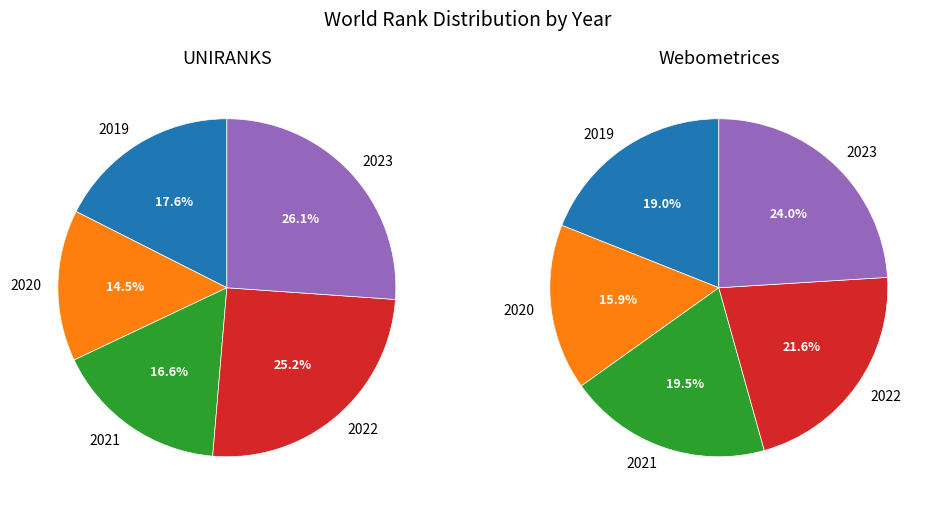

What percentage is the 2019 slice, to the nearest percent?

19%